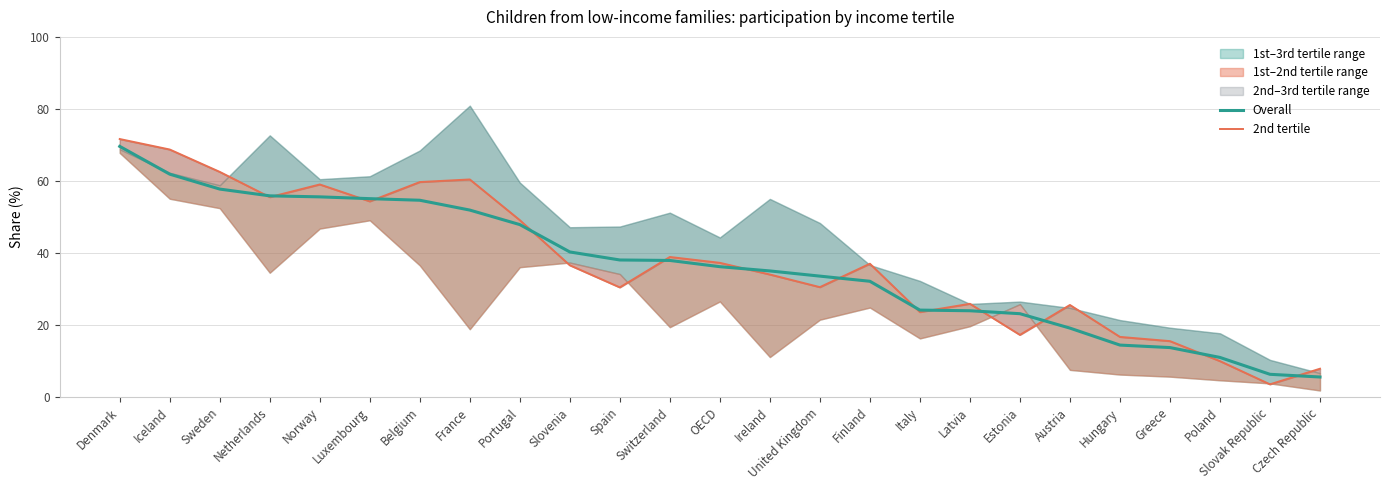

What value does the 2nd tertile series have at Estonia?

17.3